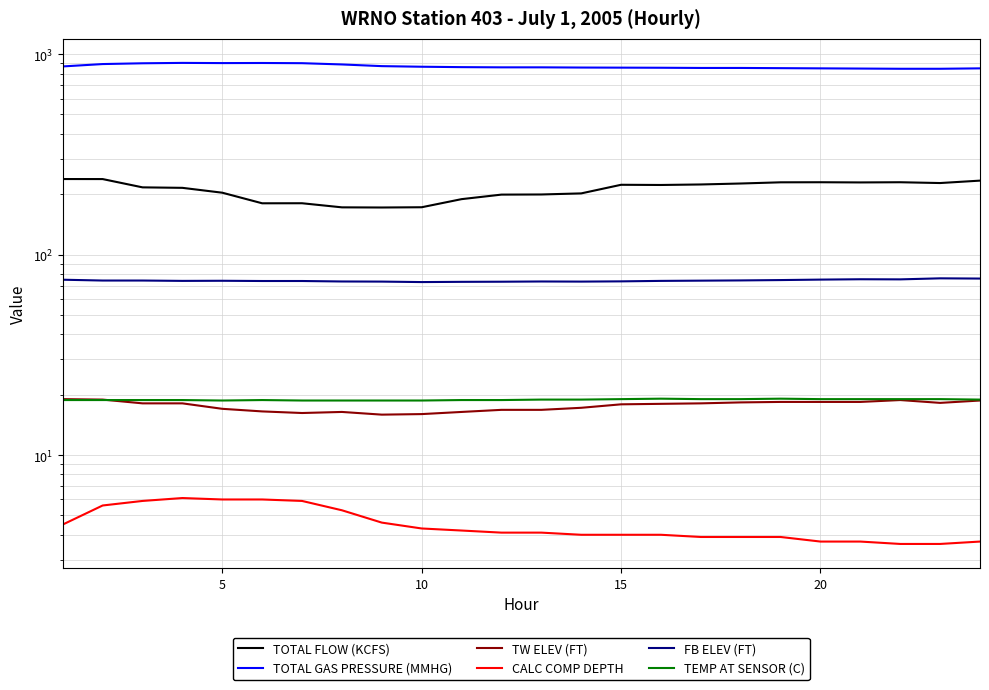

The value of TOTAL FLOW (KCFS) at 20 is 69.3. True or false?

False